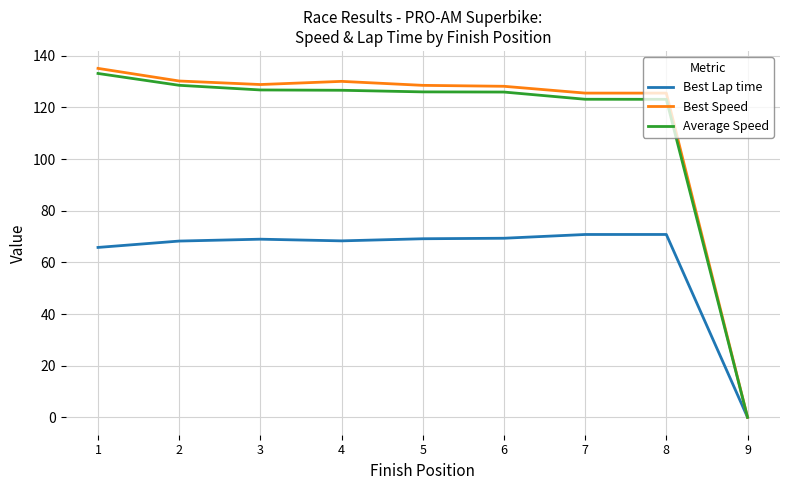

The value of Best Speed at 4 is 130.1. True or false?

True